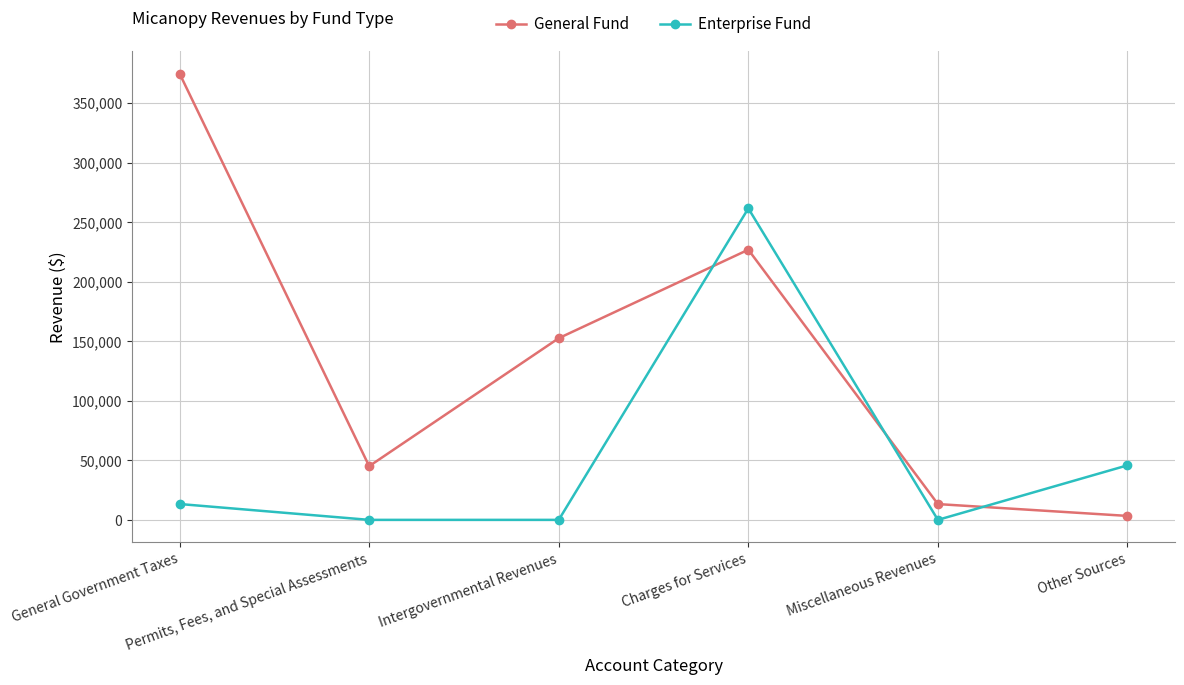

What is the label of the 2nd point from the left?

Permits, Fees, and Special Assessments